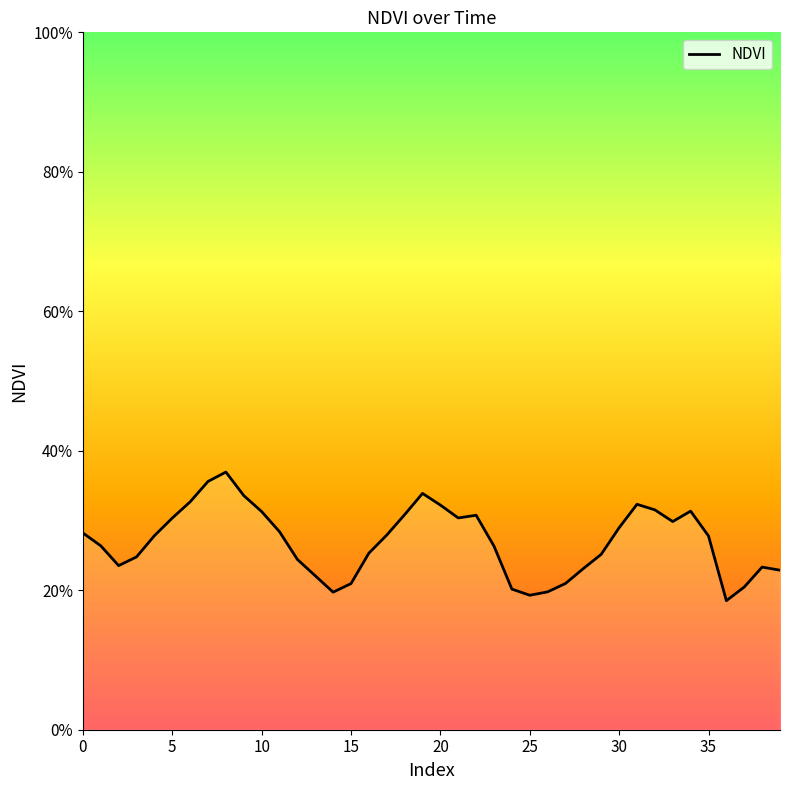

Does the chart display data point markers on the line(s)?

No